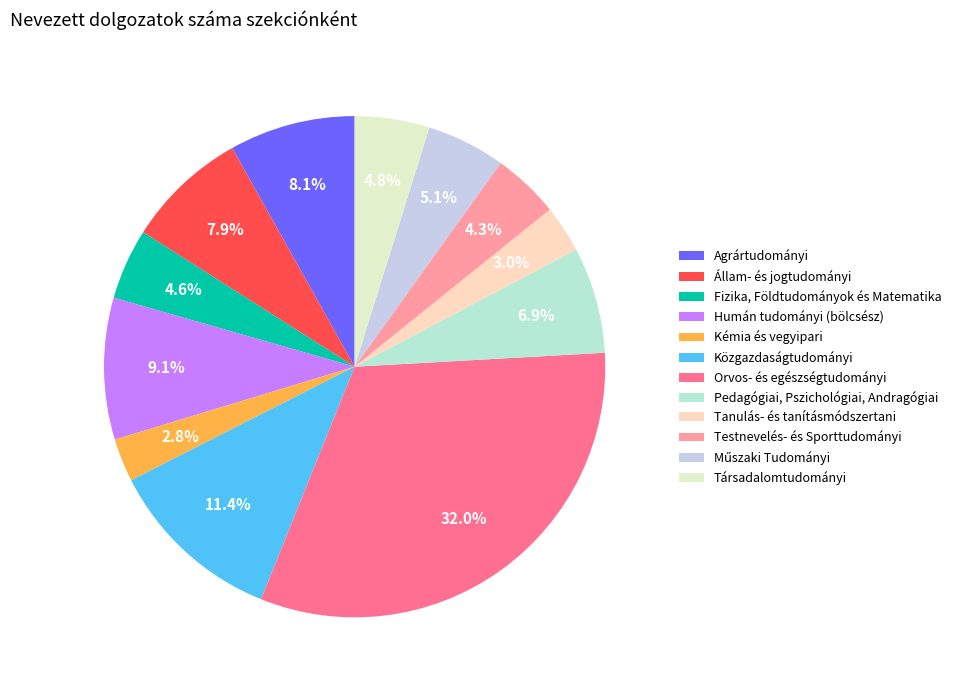

Which category has the biggest portion of the pie?

Orvos- és egészségtudományi